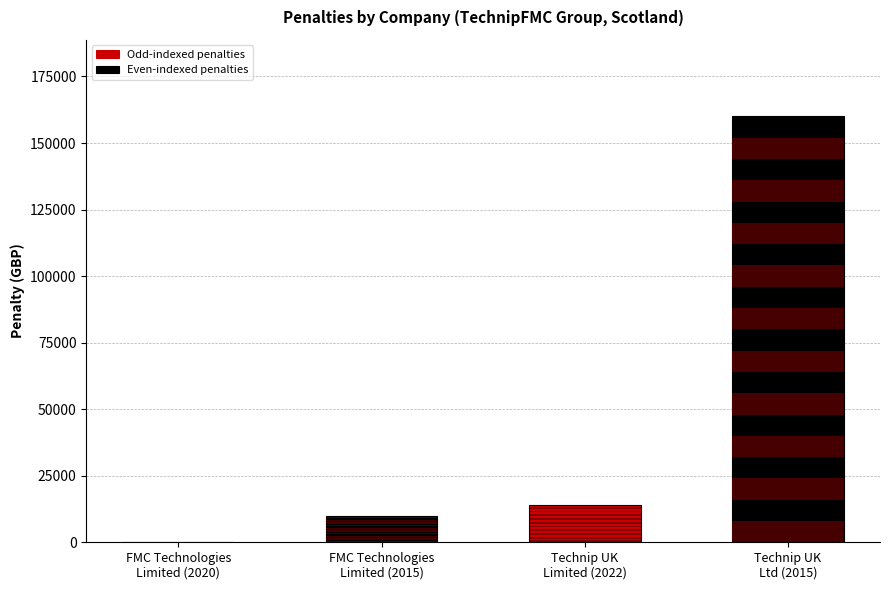

Which has a higher value, Technip UK
Ltd (2015) or FMC Technologies
Limited (2015)?

Technip UK
Ltd (2015)